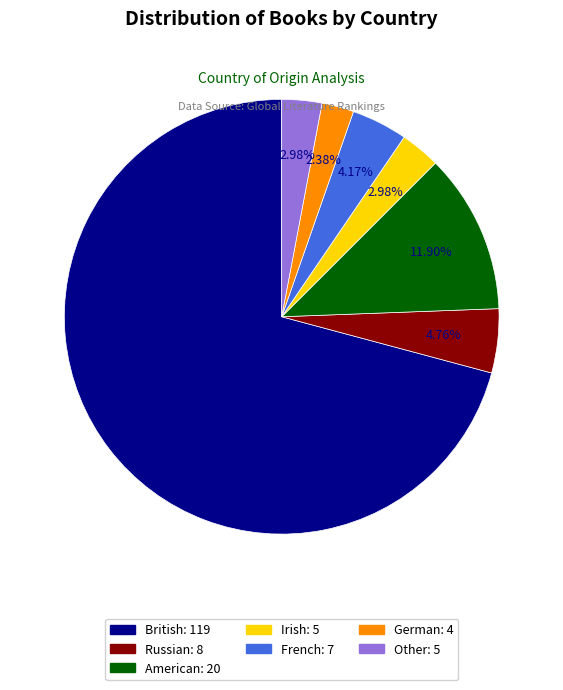

To the nearest percent, what is the difference between the largest and smallest slice percentages?

68%